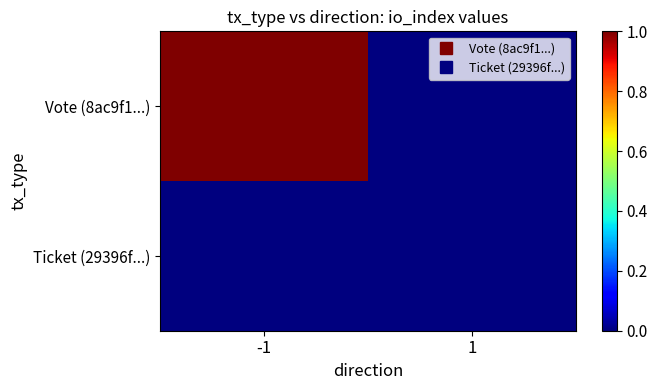

Reading left to right, extract all data points from this chart.

Vote (8ac9f1...): -1=1	1=0
Ticket (29396f...): -1=0	1=0